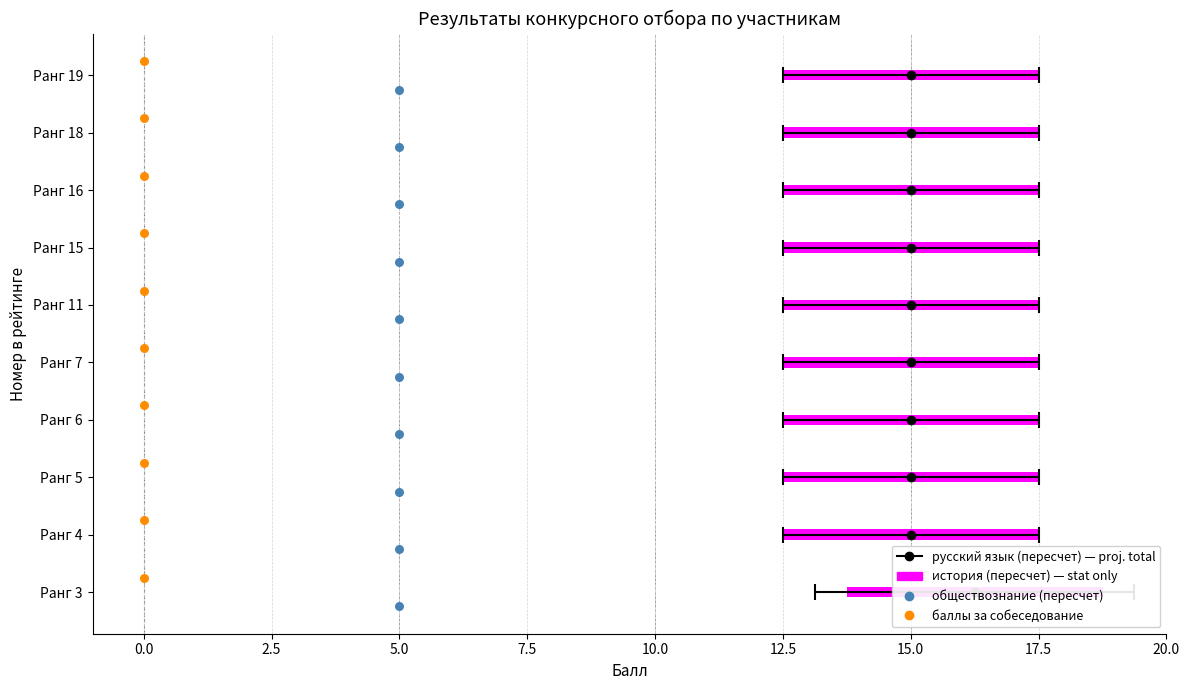

Which series contains the lowest Y value?

обществознание (пересчет)